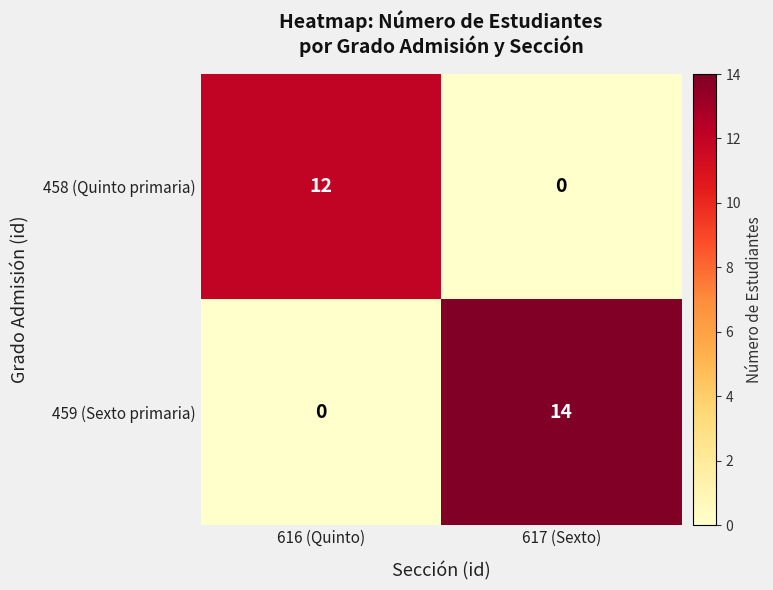

Which series has the widest spread of values?

459 (Sexto primaria)